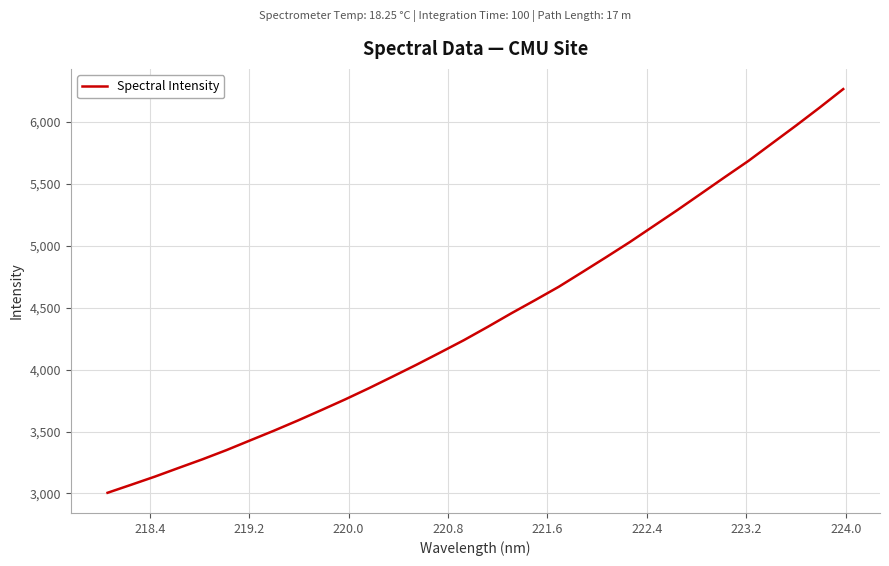

What is the difference between the maximum and minimum values?

3259.3